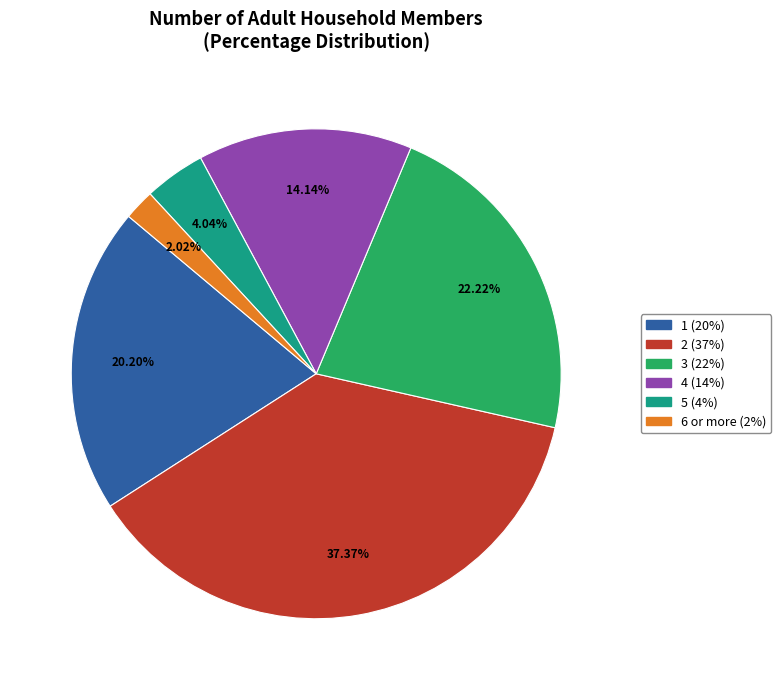

To the nearest percent, what is the combined percentage of 1 and 3?

42%